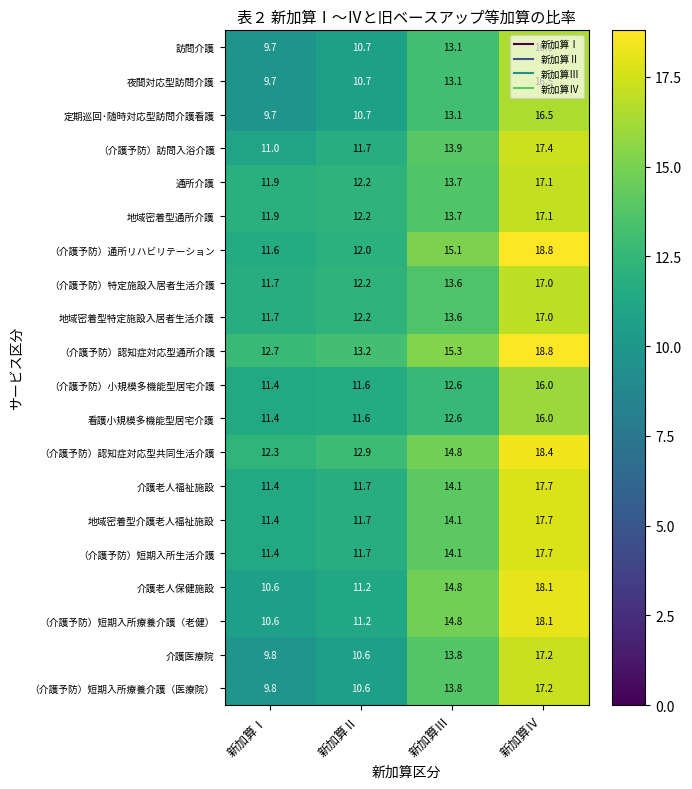

How many distinct data groups are displayed?

20